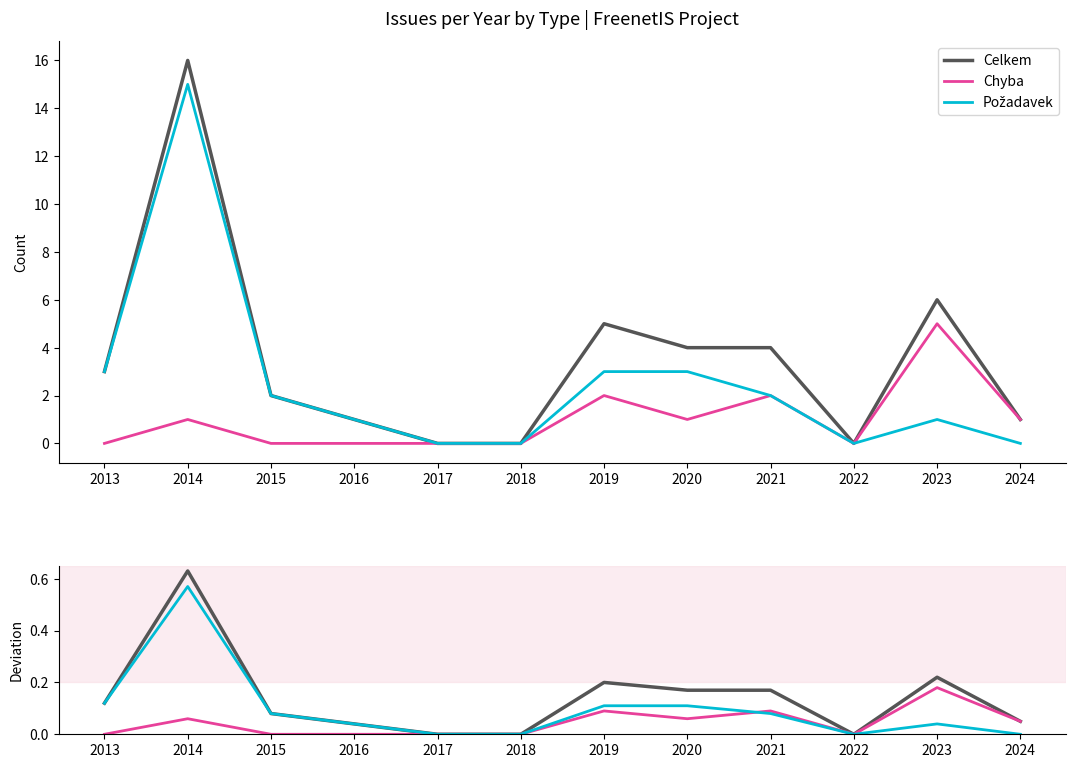

The value of Chyba at 2021 is 0.1. True or false?

True